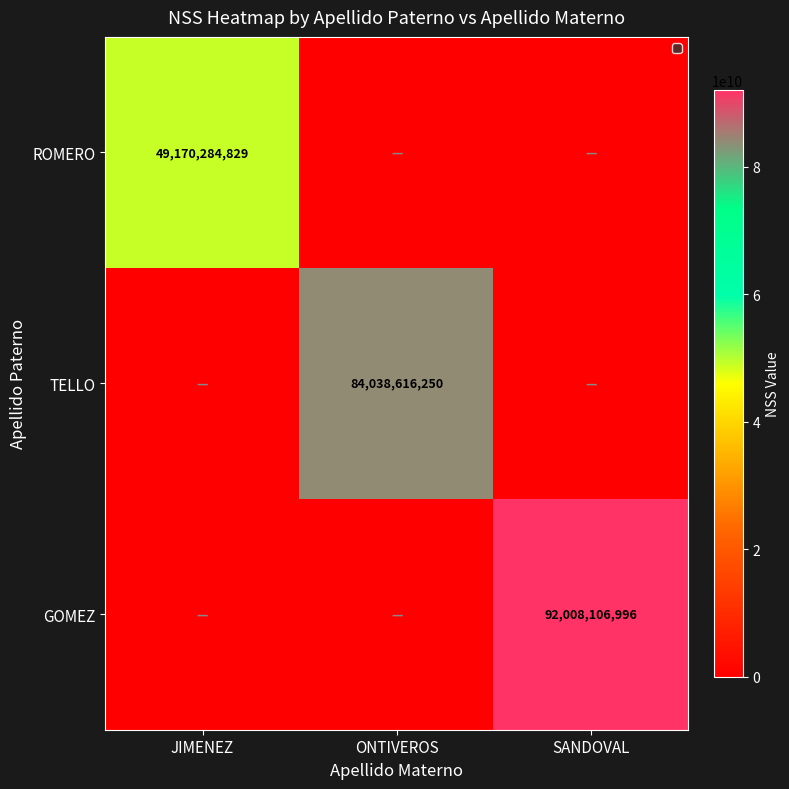

The value of GOMEZ at SANDOVAL is 92008106996. True or false?

True